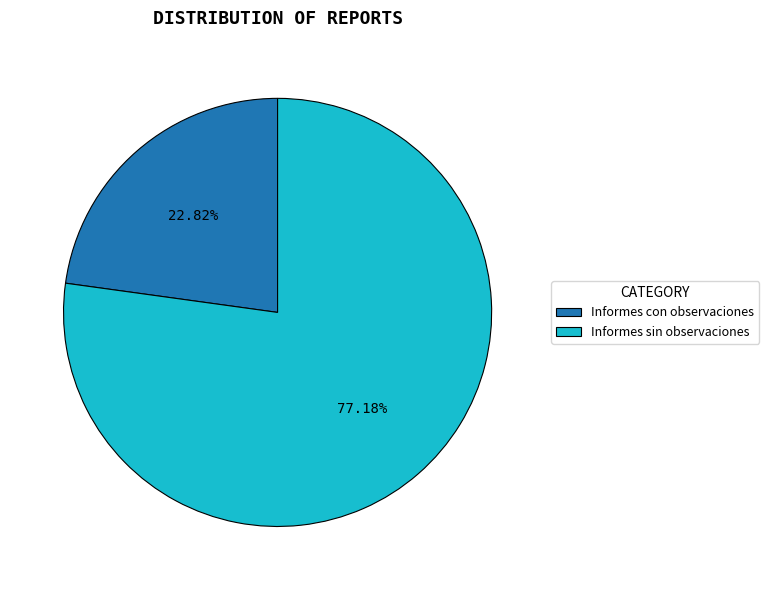

What percentage is the Informes con observaciones slice, to the nearest percent?

23%